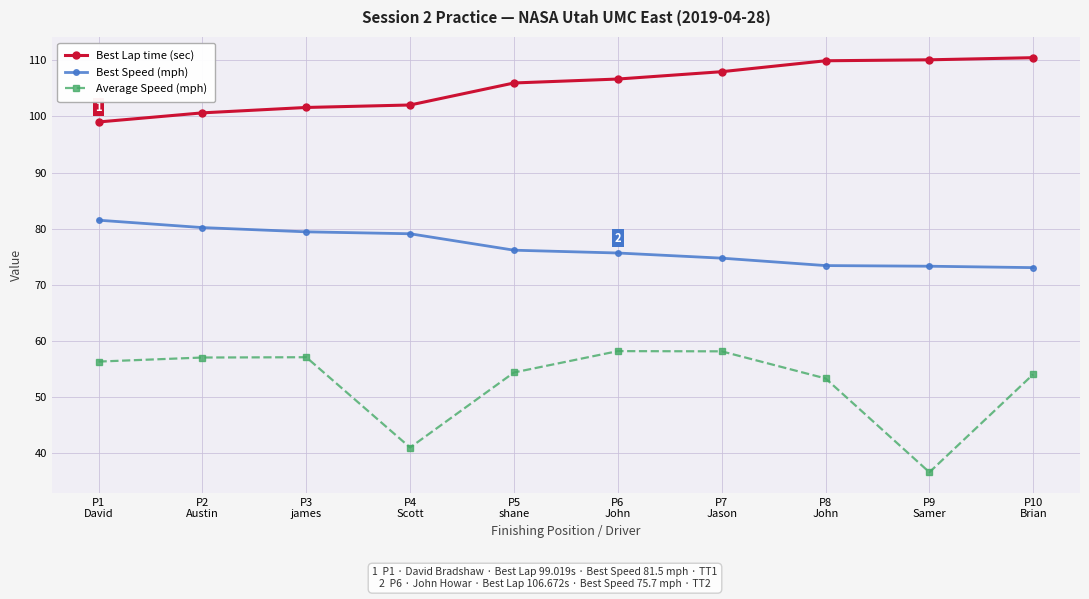

What is the difference between the maximum and minimum values in the Average Speed (mph) series?

21.6